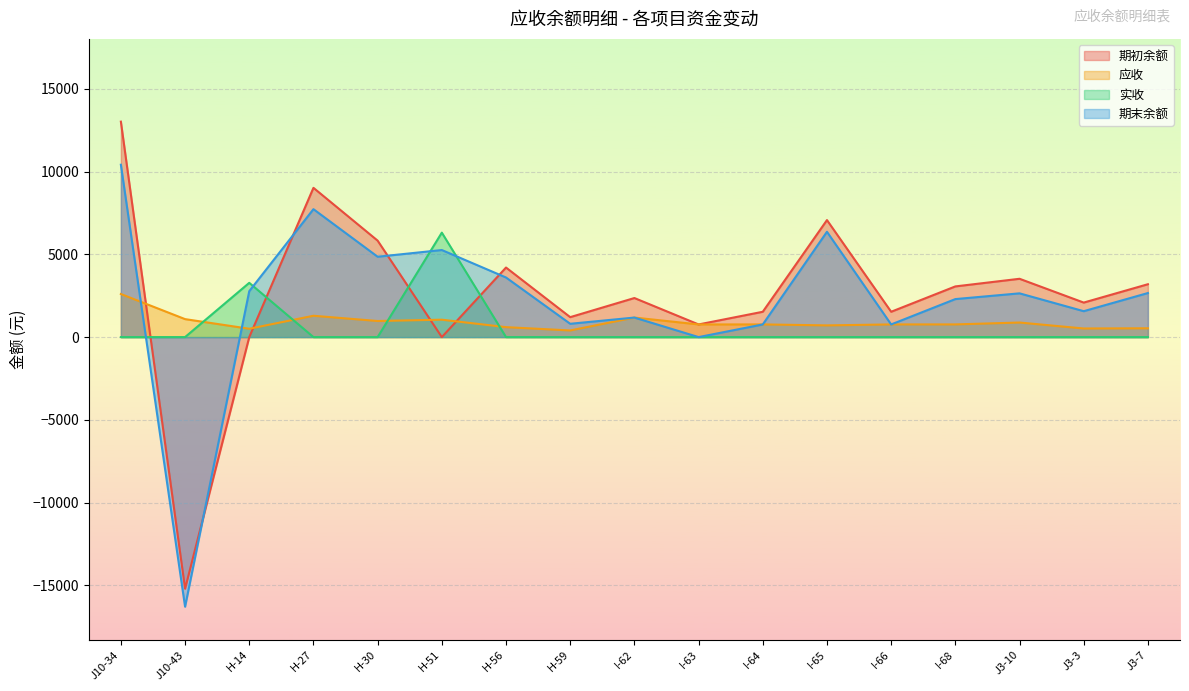

How many lines are shown in the chart?

4